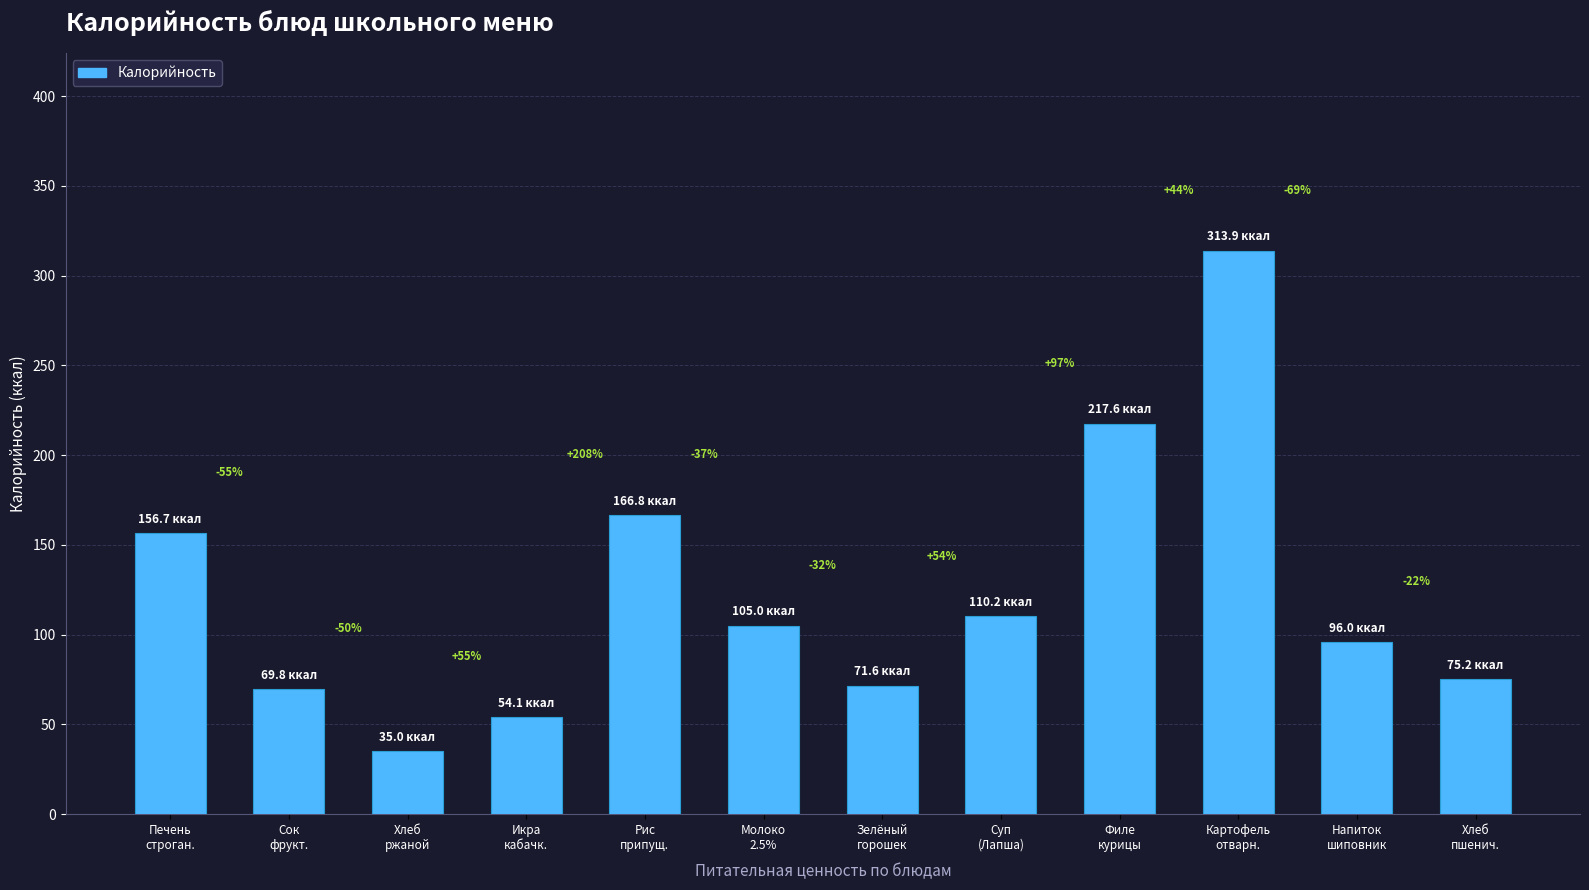

How many bars are there in total?

12